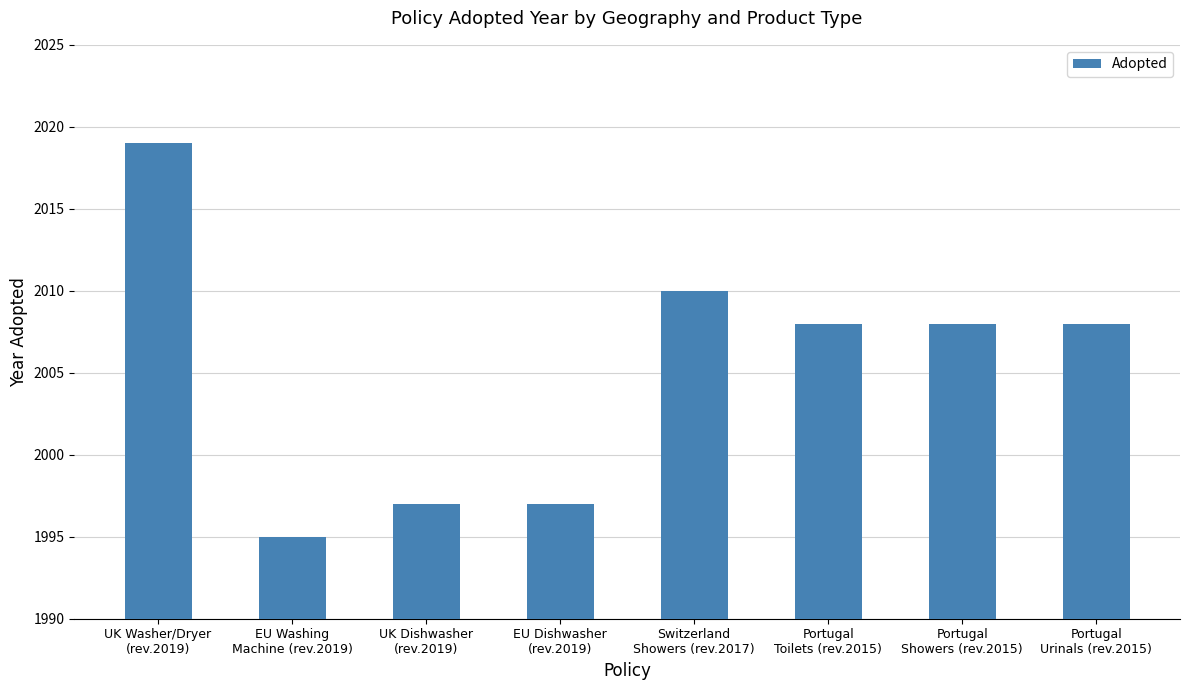

The chart shows a value of 2008 at Portugal
Urinals (rev.2015). True or false?

True